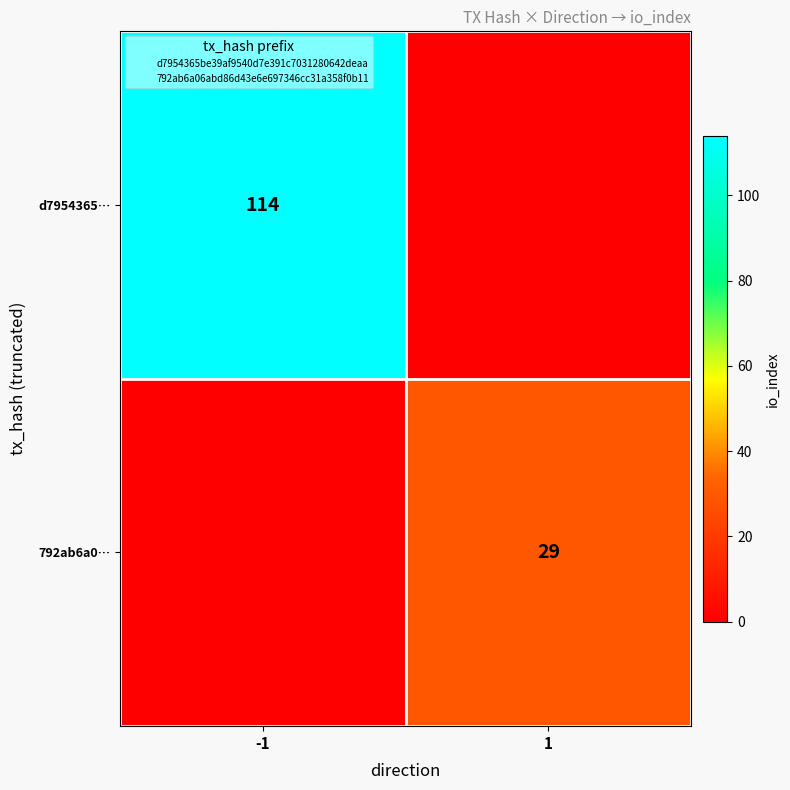

What is the difference between the highest and lowest values at 1?

29